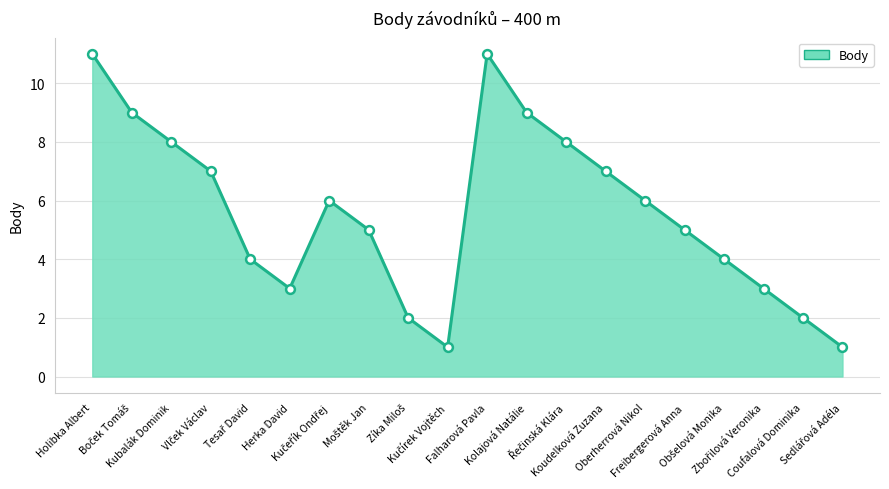

What is the maximum value shown in the chart?

11